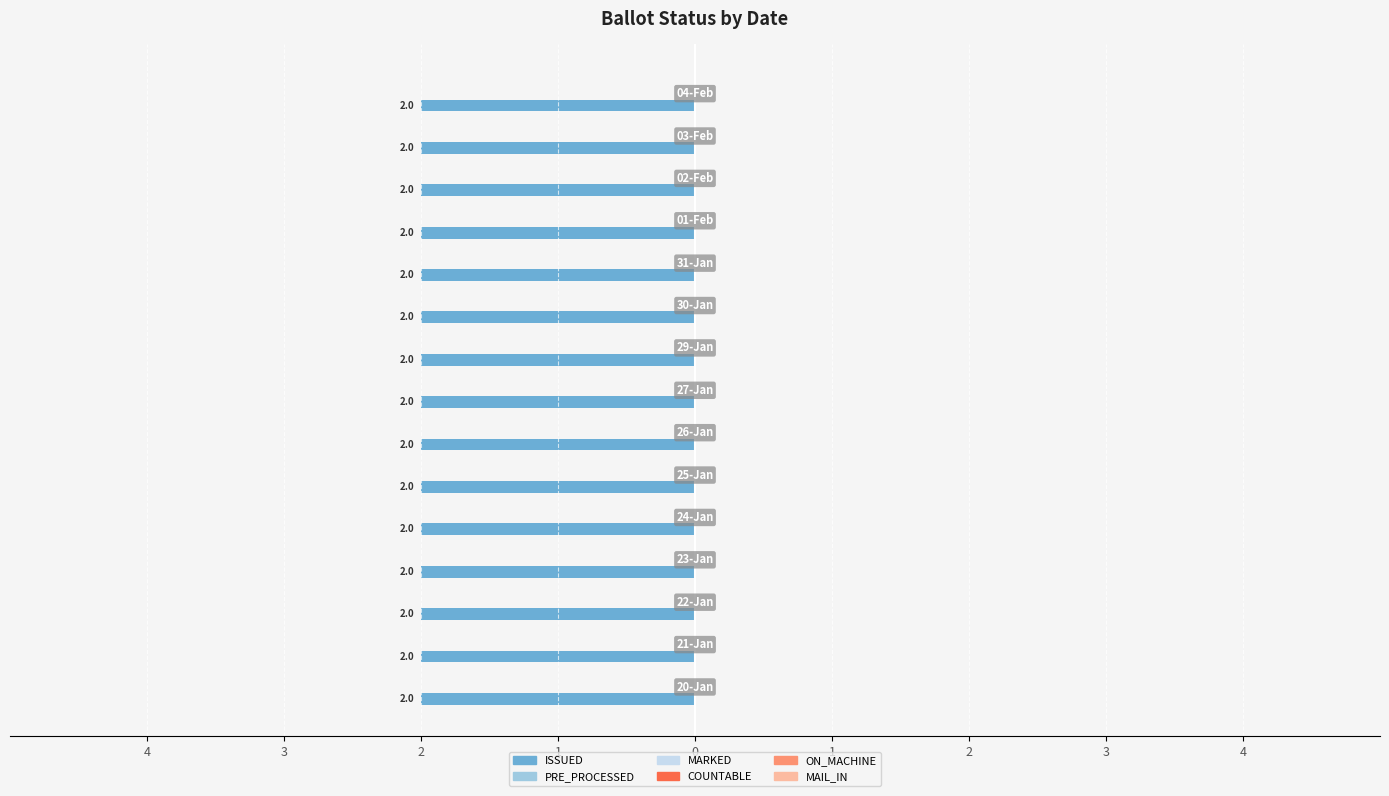

At which label is MAIL_IN closest to 0?

20-Jan